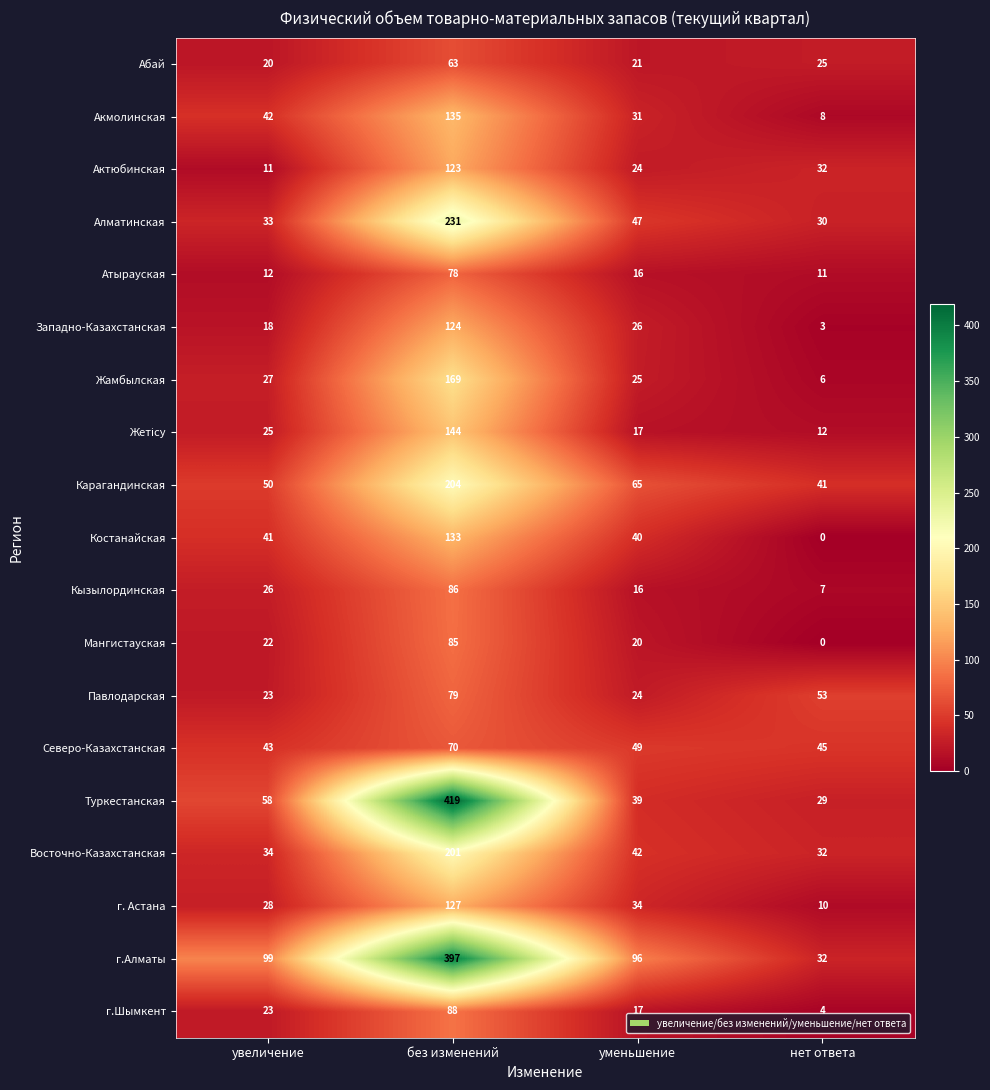

Where does the Атырауская series first go above 16?

без изменений